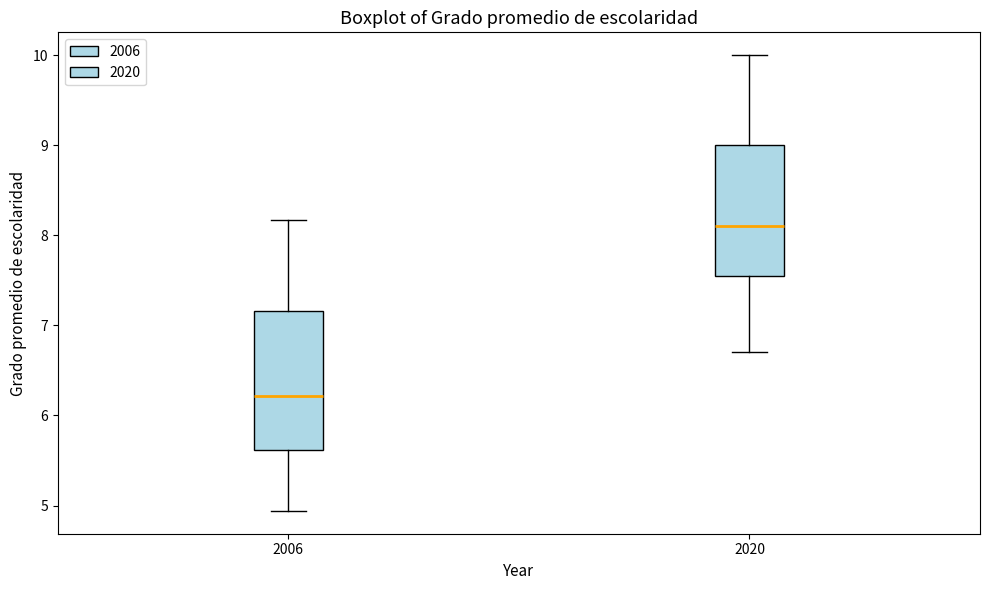

Which box's median line is the highest?

2020